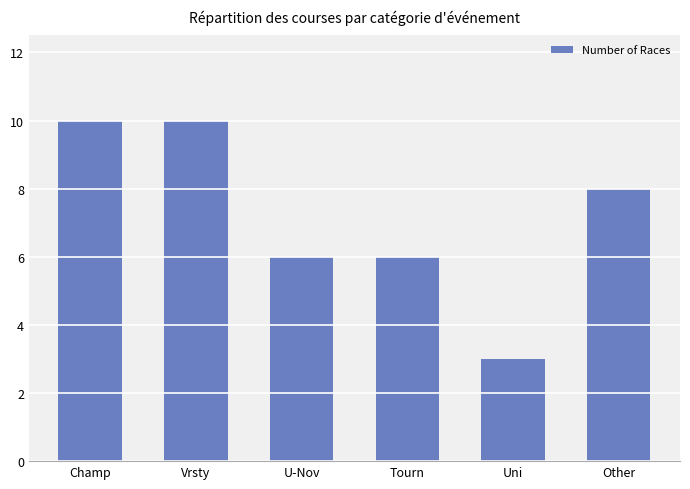

What is the label of the 6th bar from the right?

Champ